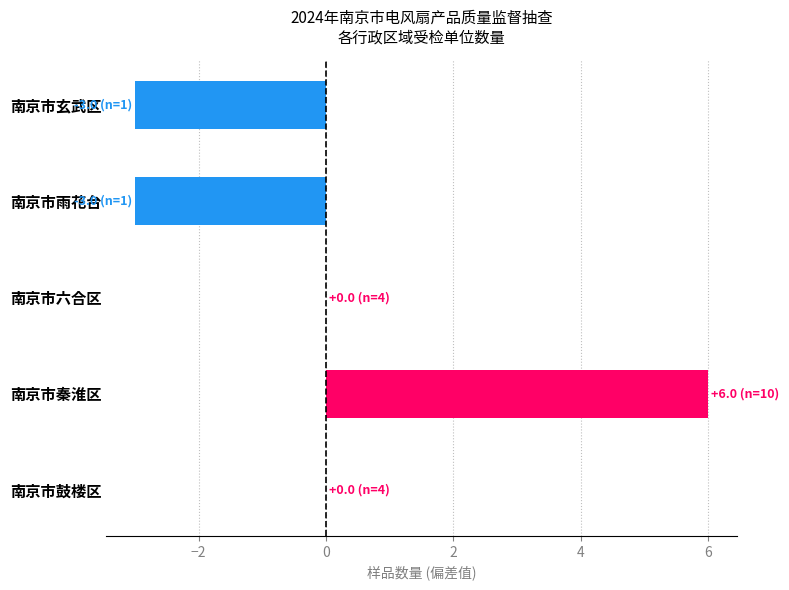

At which category does the chart reach its peak across all series?

南京市秦淮区